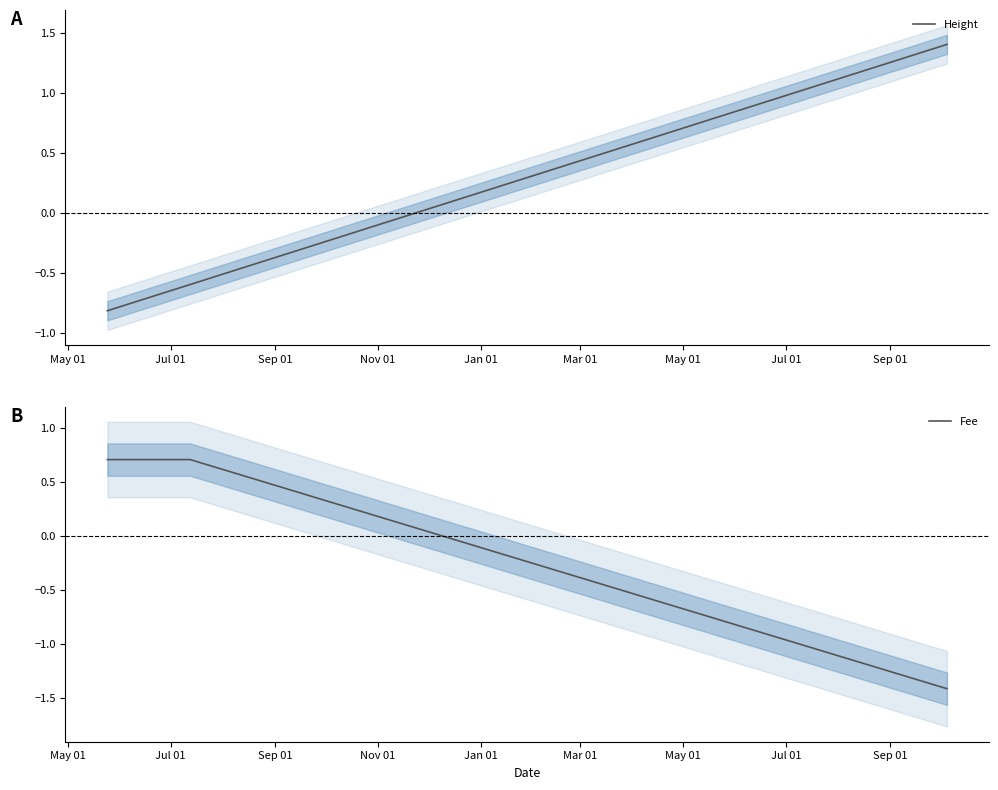

Reading left to right, list all the values displayed in this chart.

Height: -0.8	-0.6	1.4
Fee: 0.7	0.7	-1.4